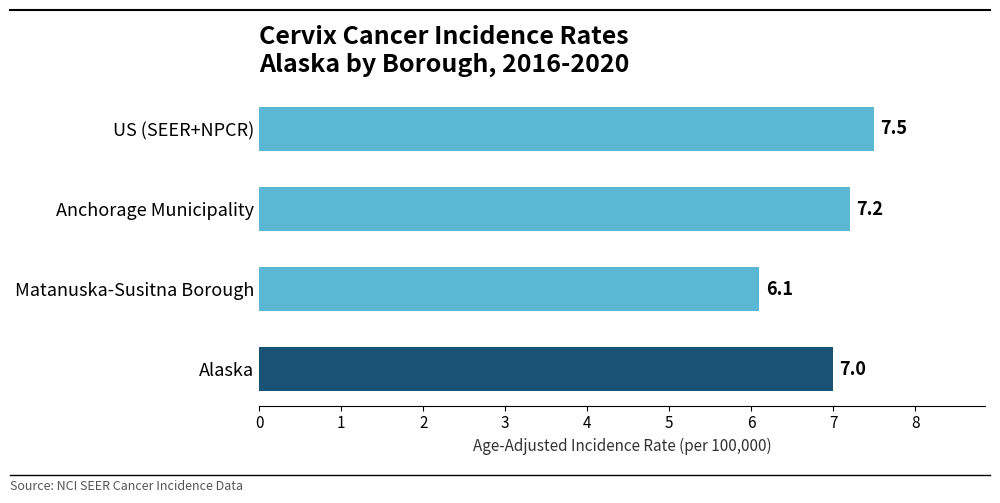

What is the value of the 3rd bar from the top?

6.1